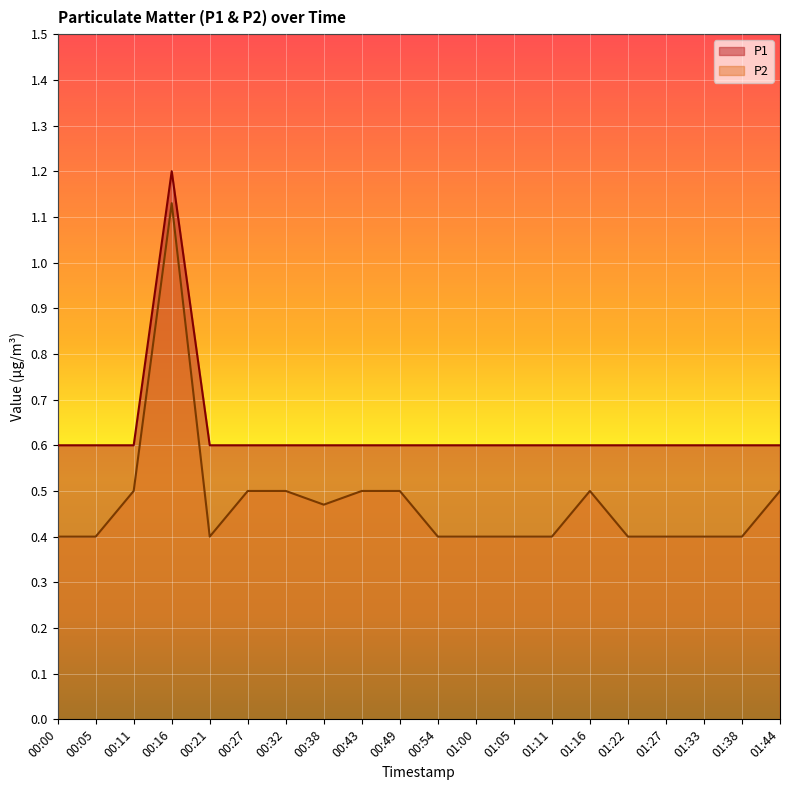

Between 00:00 and 01:11, which is larger?

00:00